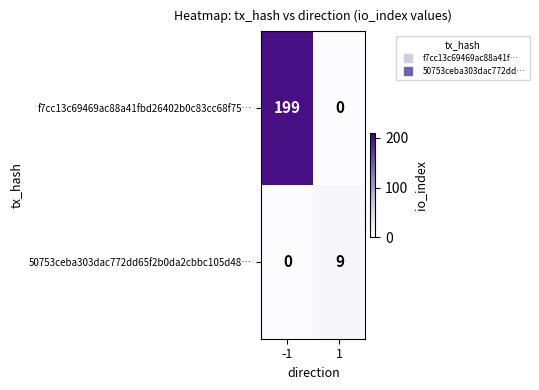

Reading left to right, what are all the values shown in this chart?

f7cc13c69469ac88a41fbd26402b0c83cc68f75…: 199	0
50753ceba303dac772dd65f2b0da2cbbc105d48…: 0	9